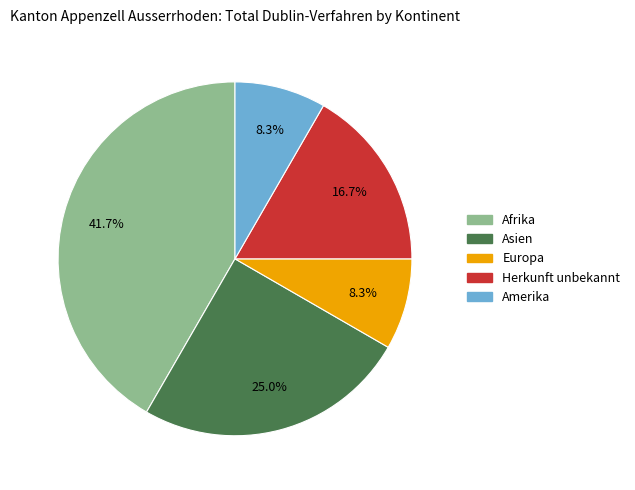

To the nearest percent, what is the combined percentage of Herkunft unbekannt and Asien?

42%